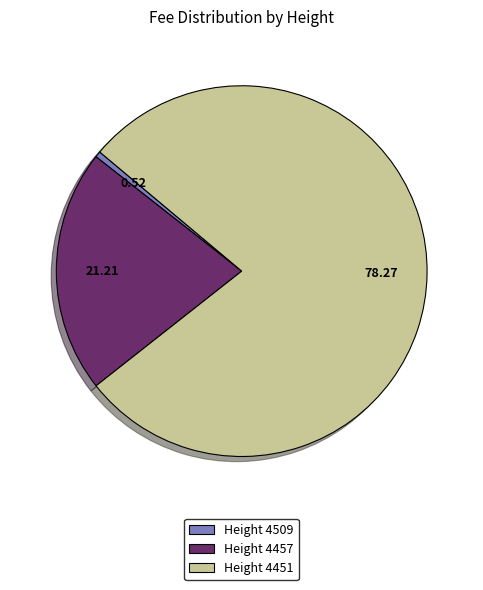

Which has a higher value, Height 4457 or Height 4509?

Height 4457